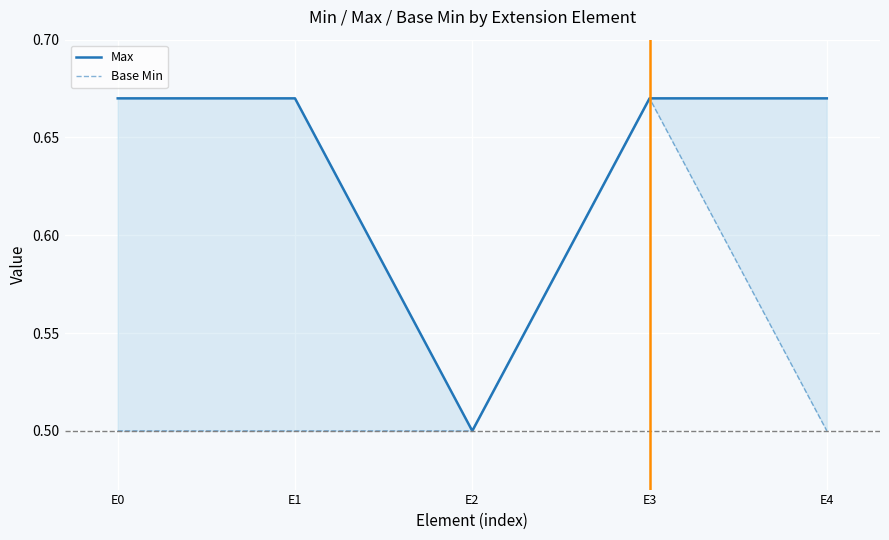

Is the value of Base Min at E1 greater than the value of Max at E2?

No